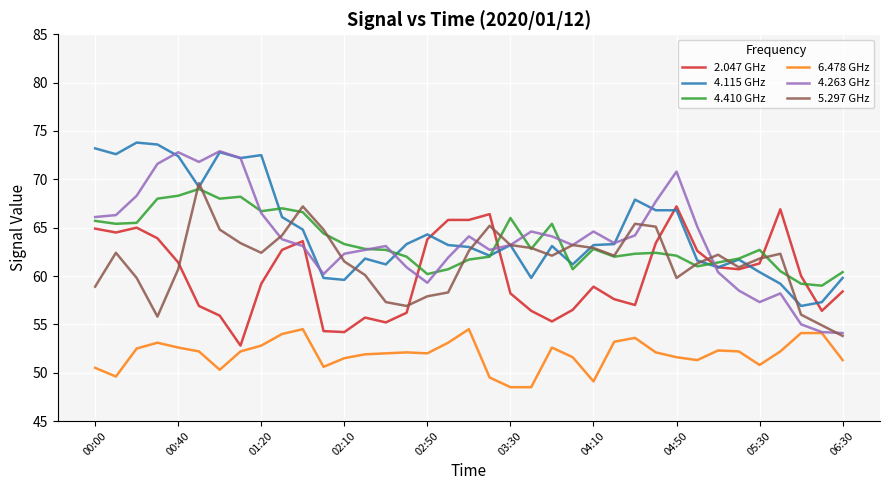

True or false: 2.047 GHz has more than 1 interior local peaks.

True